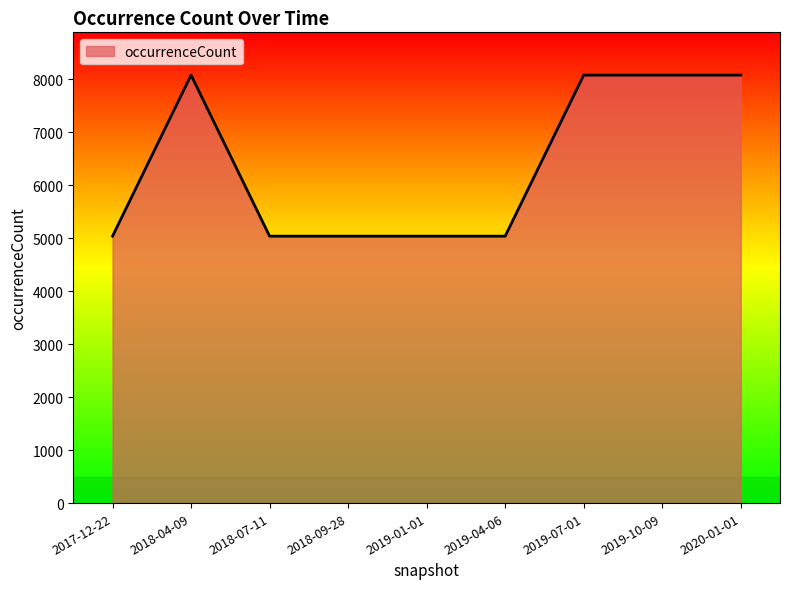

What is the minimum value shown in the chart?

5036